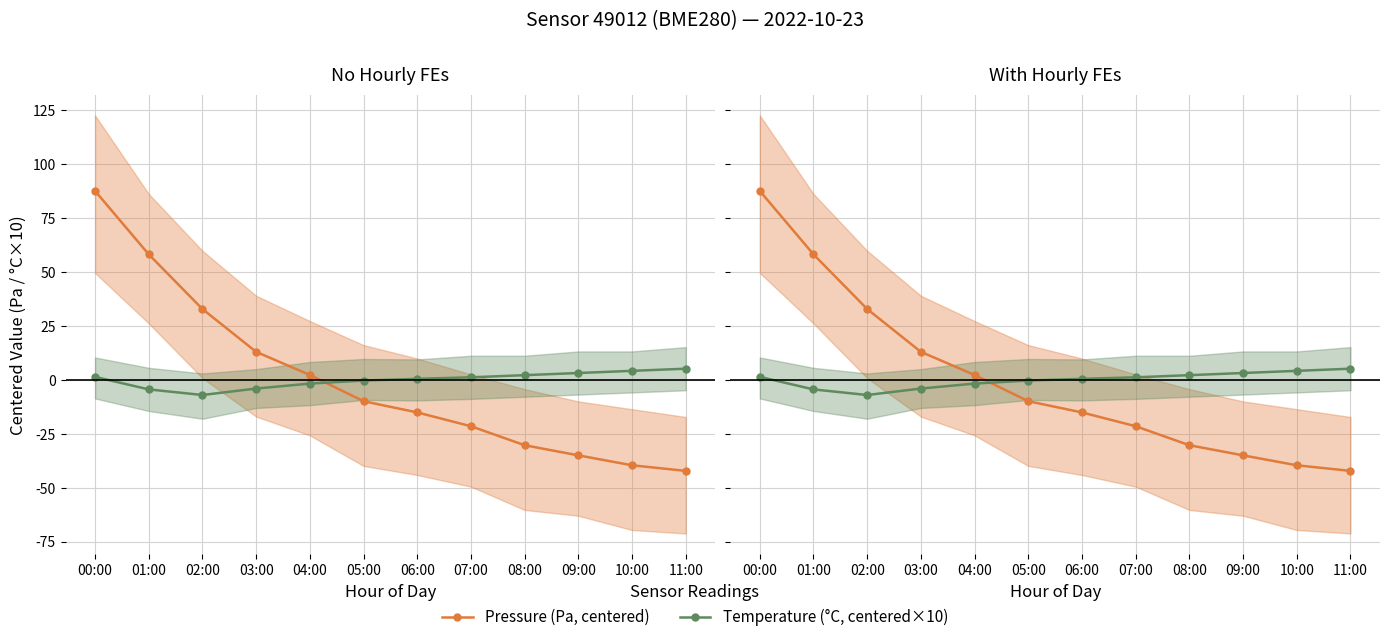

What is the difference between the Temperature (°C, centered×10) values at 05:00 and 00:00?

1.7